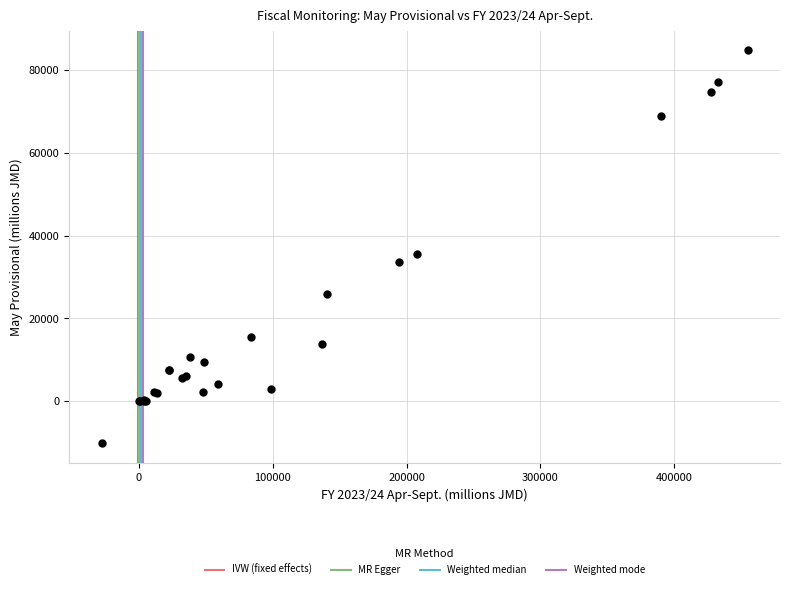

What Y value in the scatter plot is closest to 37279?

35630.8